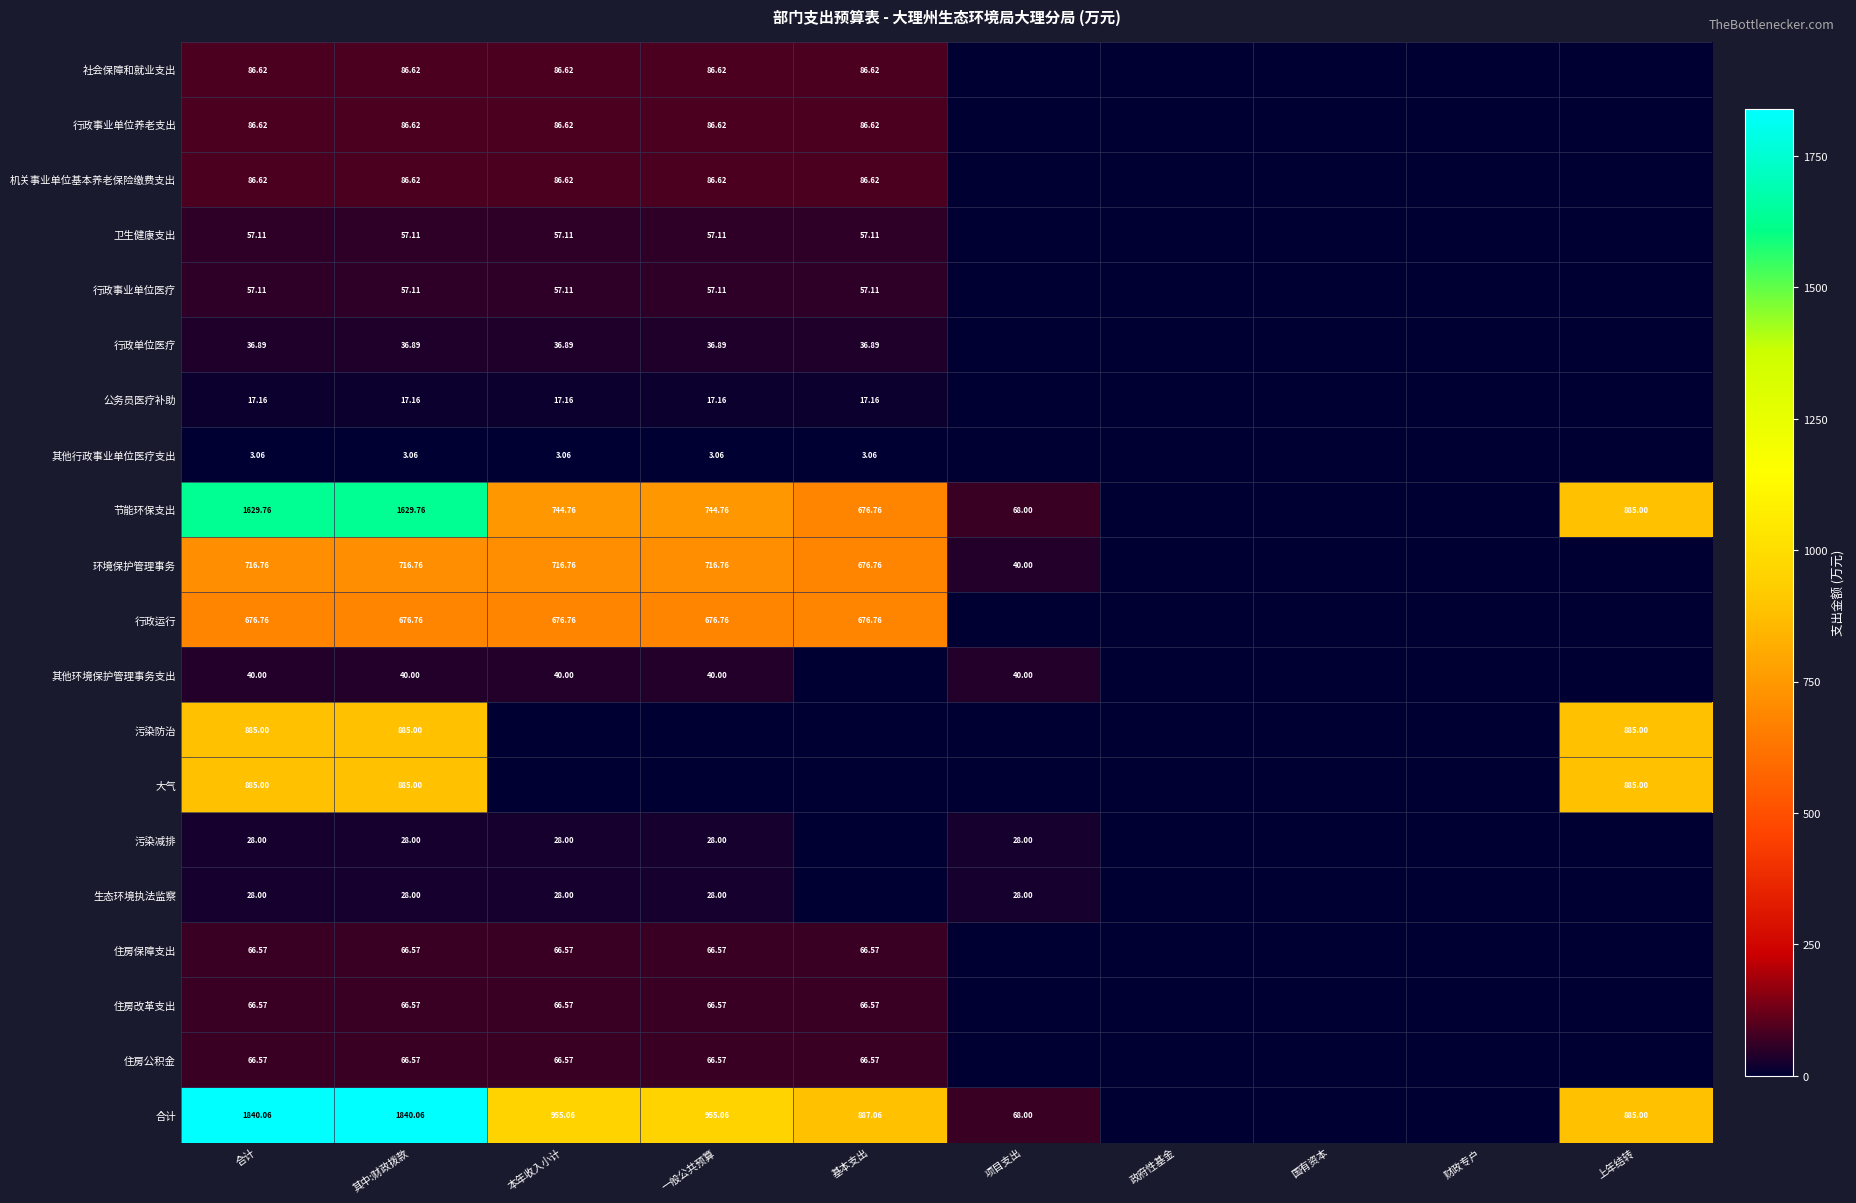

Is the value of 合计 at 合计 greater than the value of 其他行政事业单位医疗支出 at 其中:财政拨款?

Yes